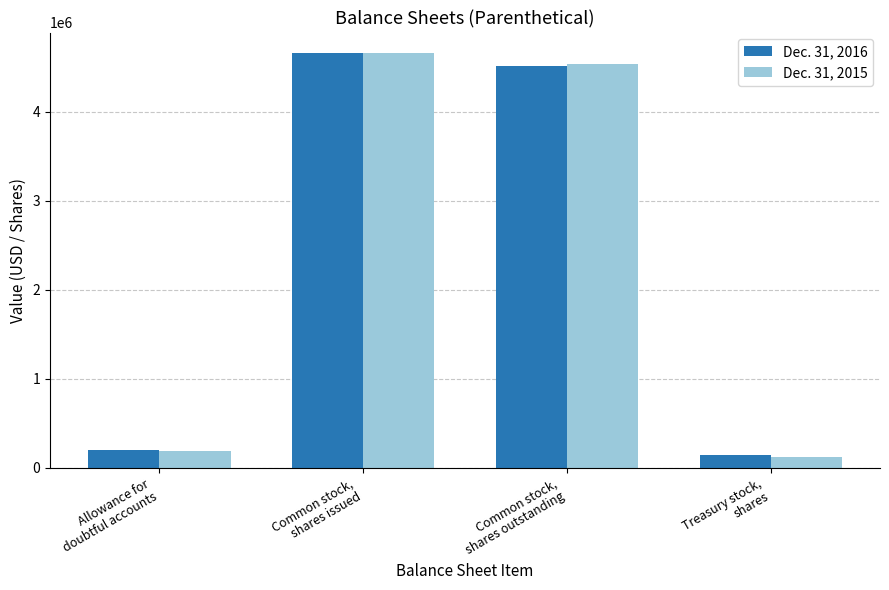

What is the total value across all series at Common stock,
shares outstanding?

9045230